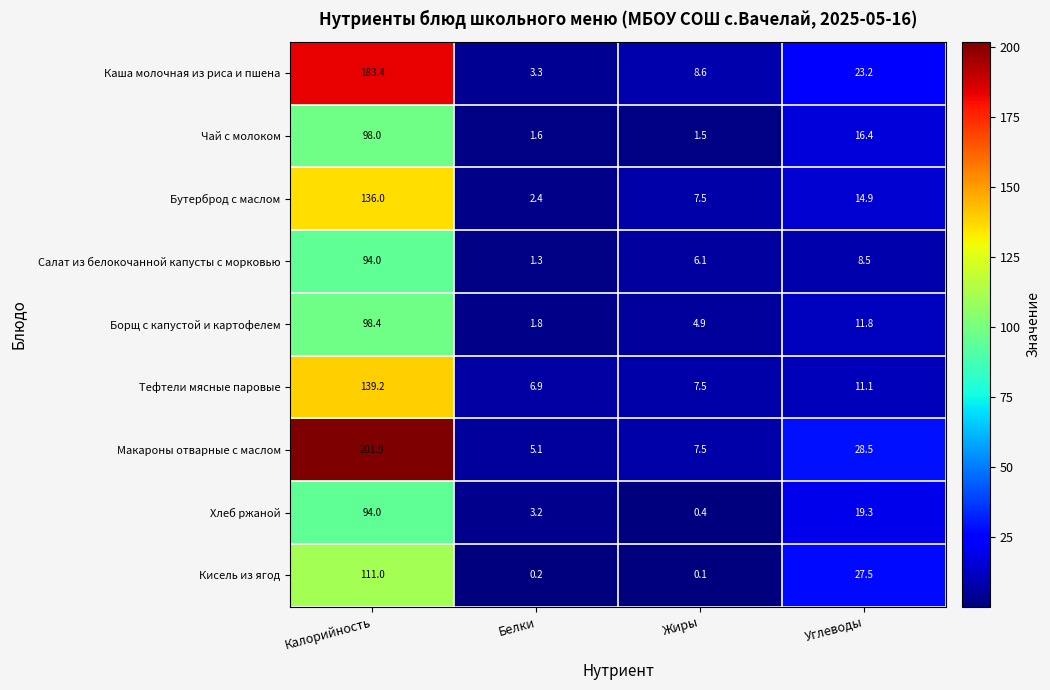

How many series are shown in this chart?

9